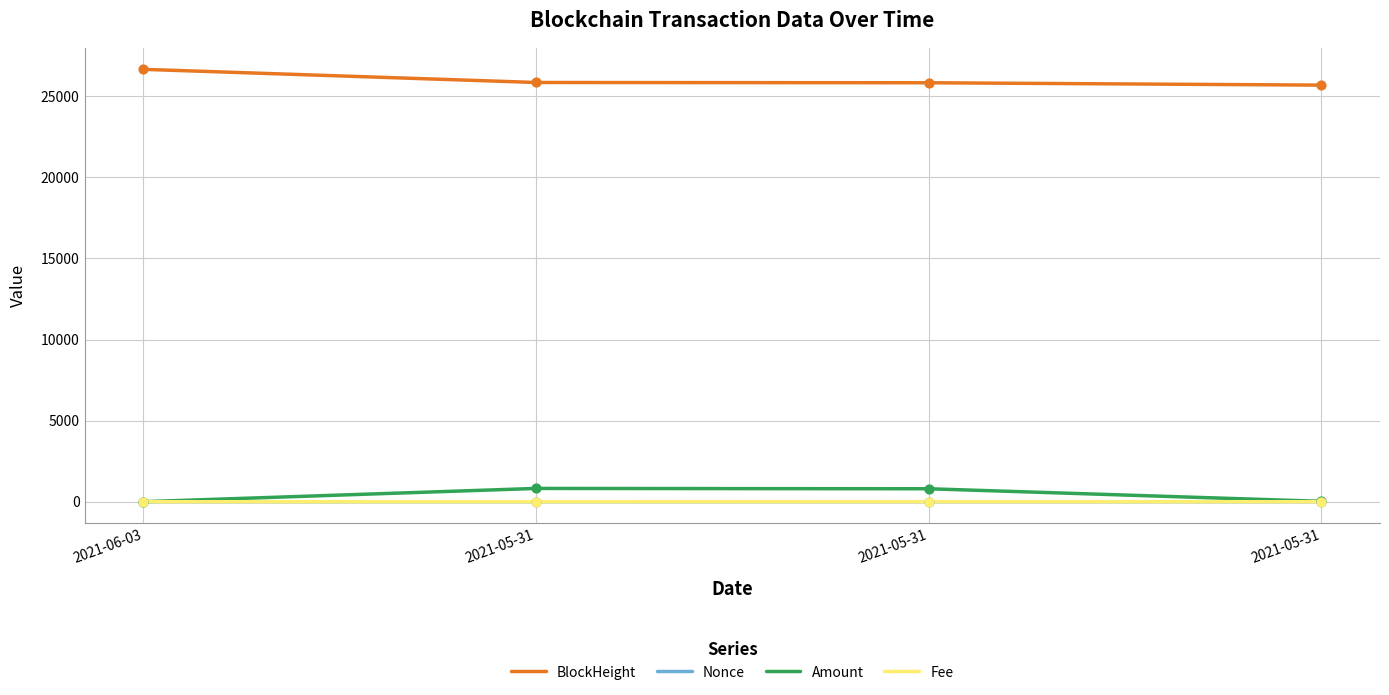

How many lines are shown in the chart?

4